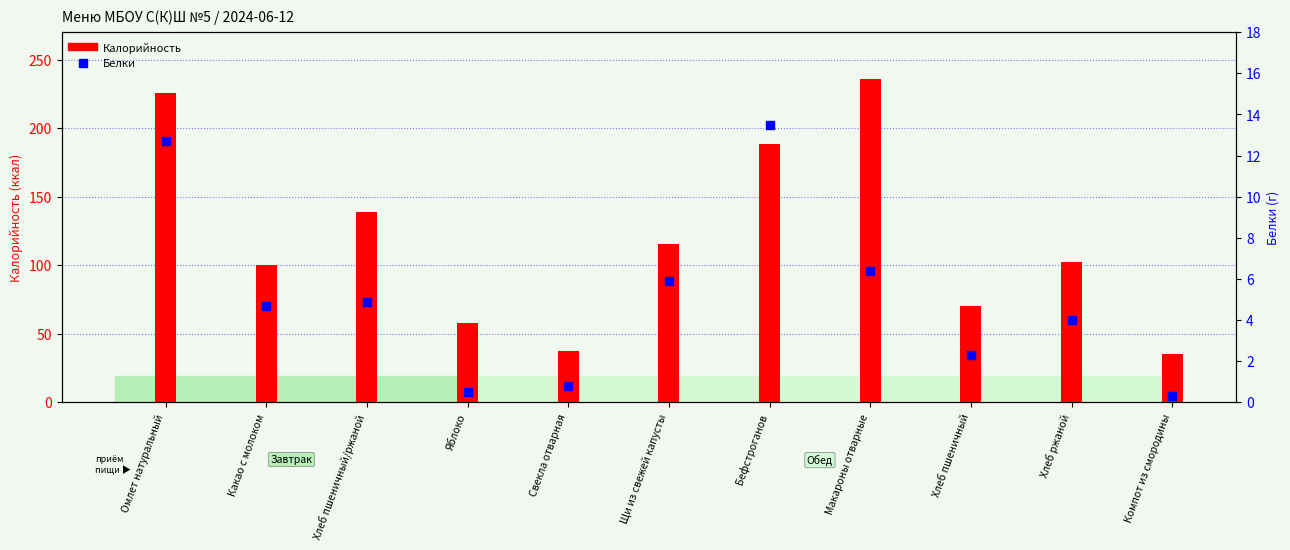

What is the total value across all series at Свекла отварная?

38.4